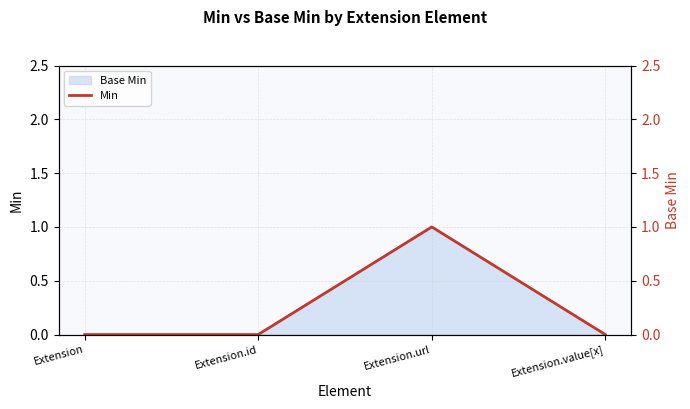

List the labels in order of value, smallest first.

Extension, Extension.id, Extension.value[x], Extension.url